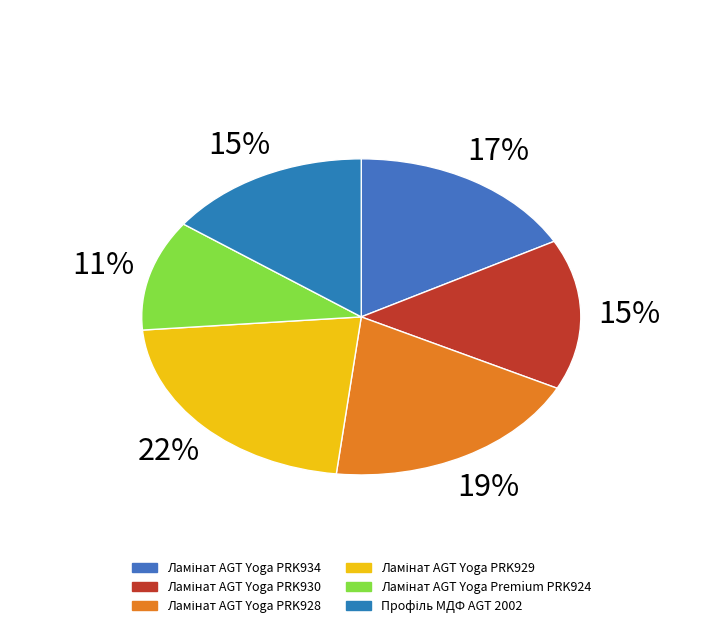

Between Ламінат AGT Yoga PRK934 and Профіль МДФ AGT 2002, which is larger?

Ламінат AGT Yoga PRK934